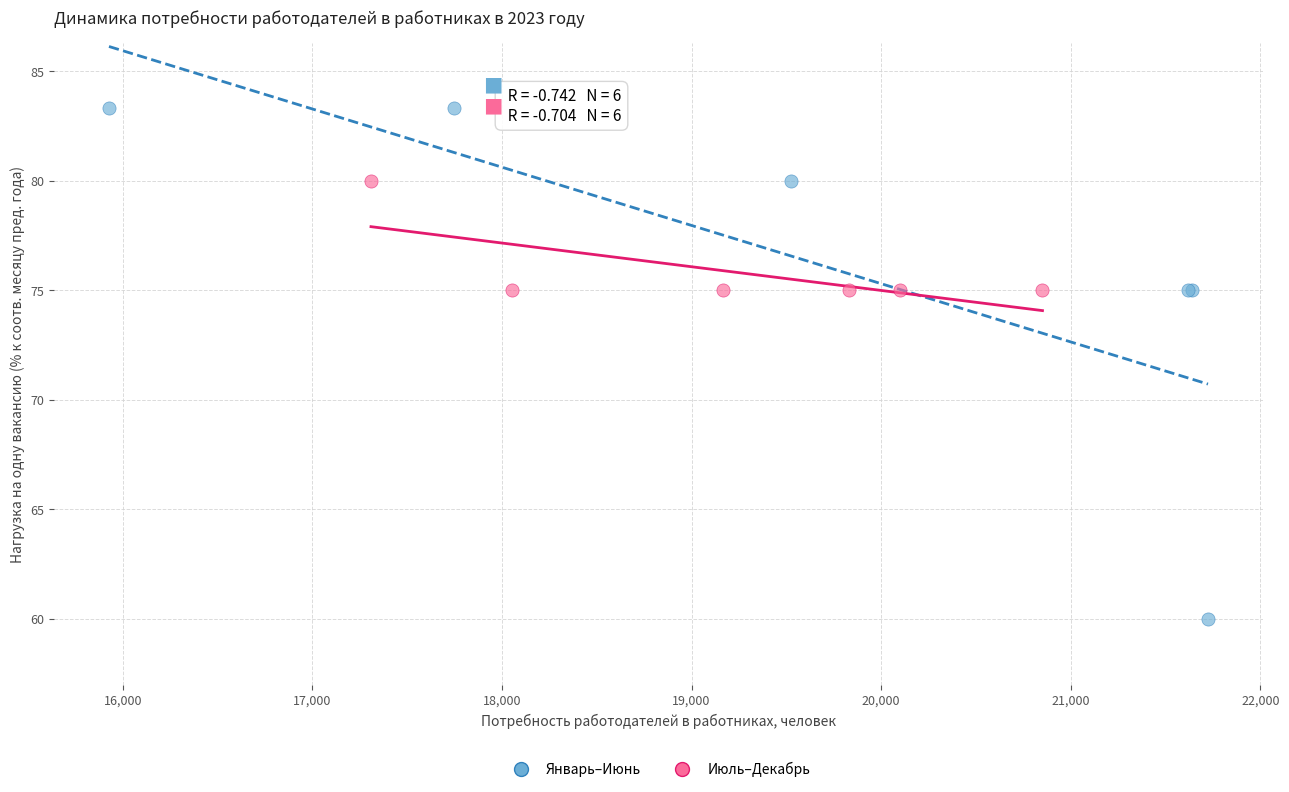

Which series reaches the maximum Y coordinate?

Январь–Июнь